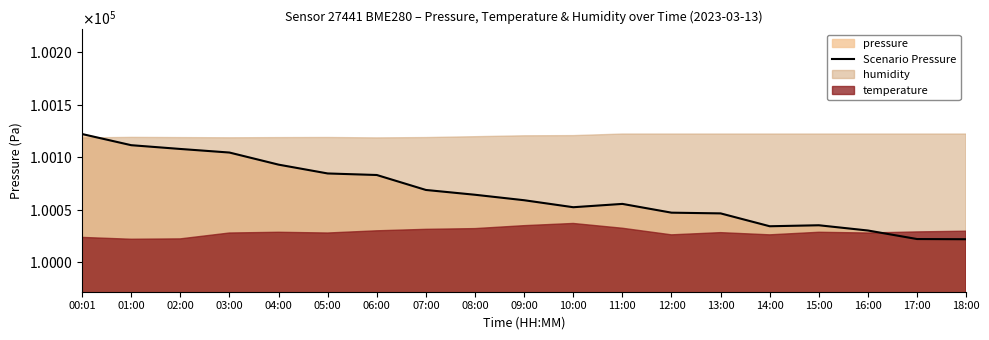

Reading left to right, list all the values displayed in this chart.

00:01=100122.2	01:00=100111.6	02:00=100108.0	03:00=100104.6	04:00=100093.0	05:00=100084.6	06:00=100083.2	07:00=100068.9	08:00=100064.3	09:00=100059.1	10:00=100052.5	11:00=100055.6	12:00=100047.3	13:00=100046.6	14:00=100034.3	15:00=100035.3	16:00=100030.3	17:00=100022.2	18:00=100022.0